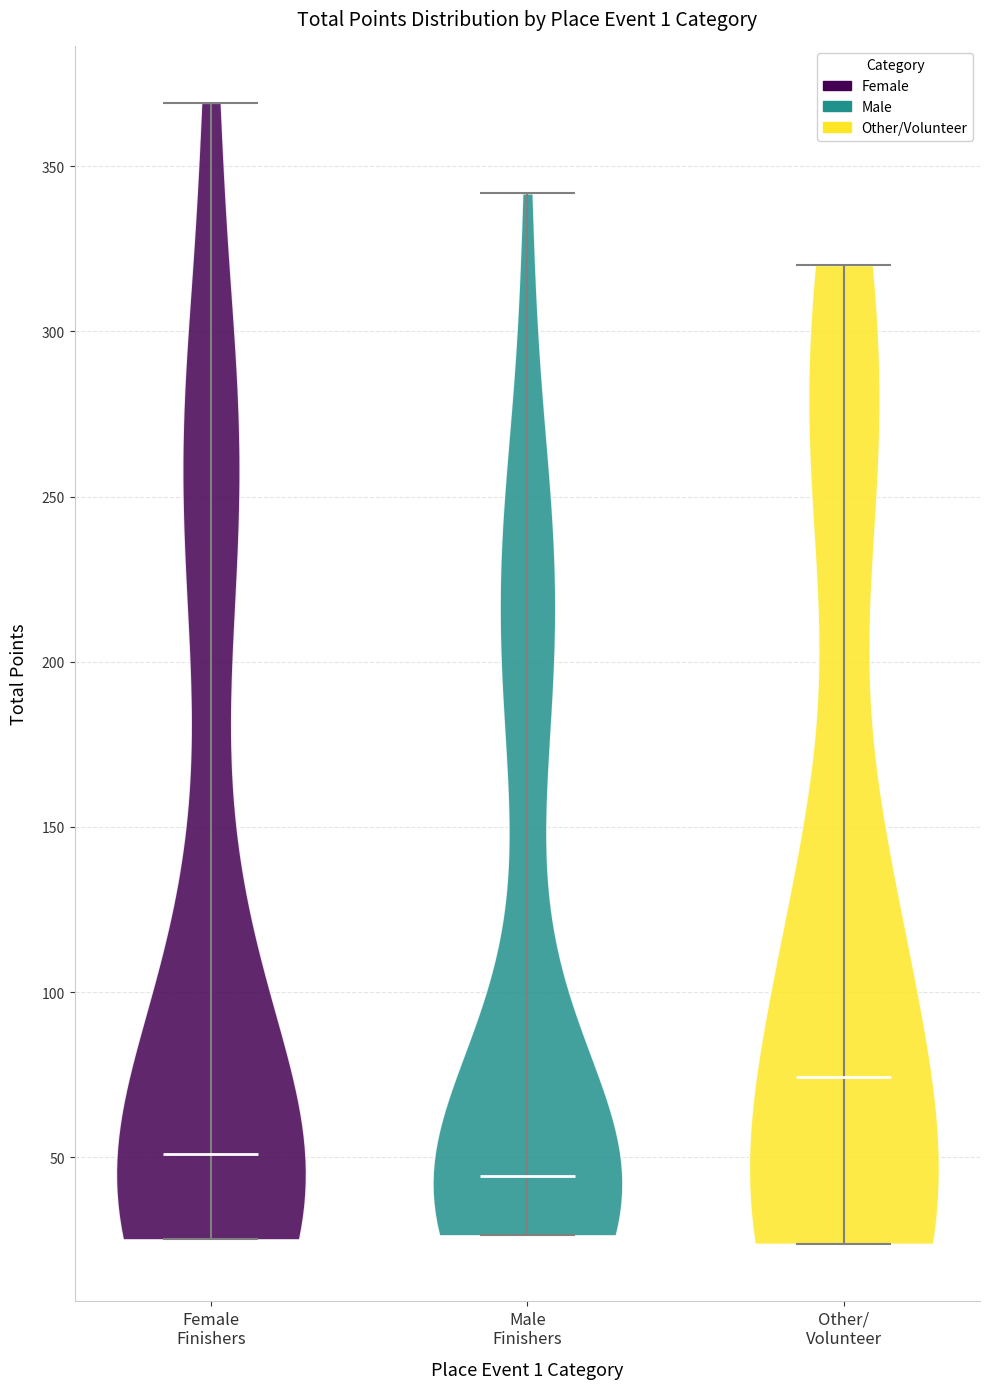

Where does the median line of the violin for Female Finishers sit on the y-axis? The values are not printed on the chart, so give them approximately, as read against the axis.

50